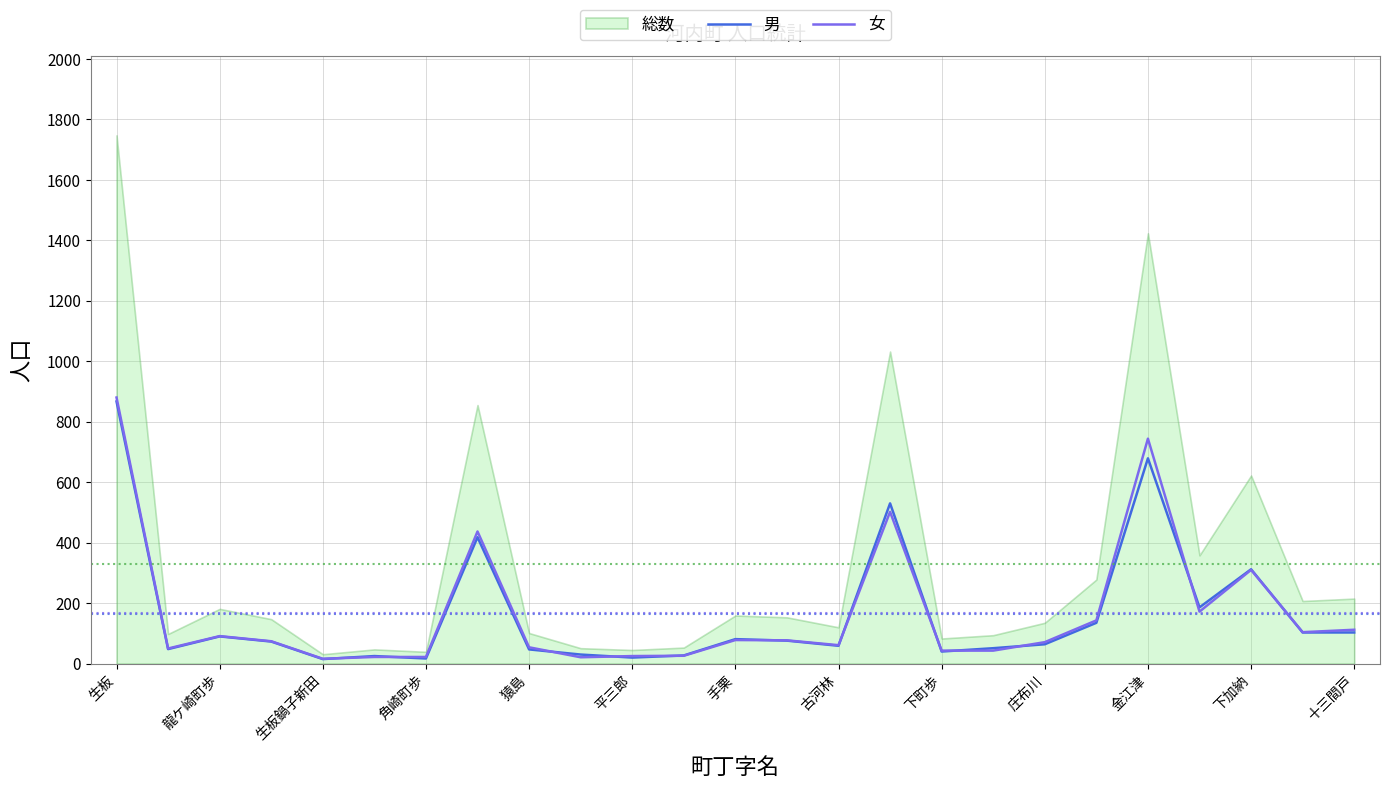

True or false: 女 and 男 cross at least once.

True